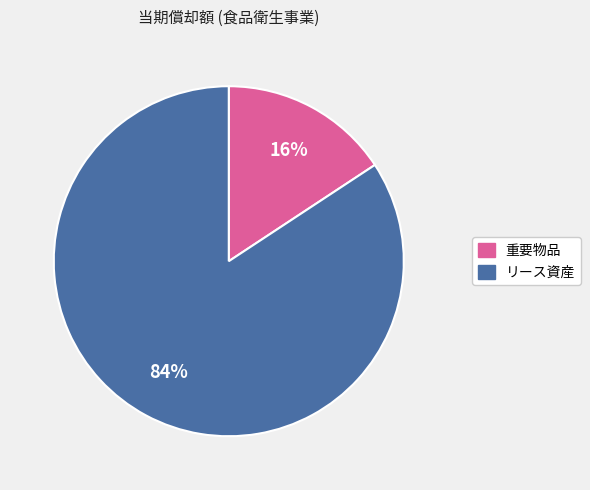

To the nearest percent, what percentage of the pie is リース資産?

84%